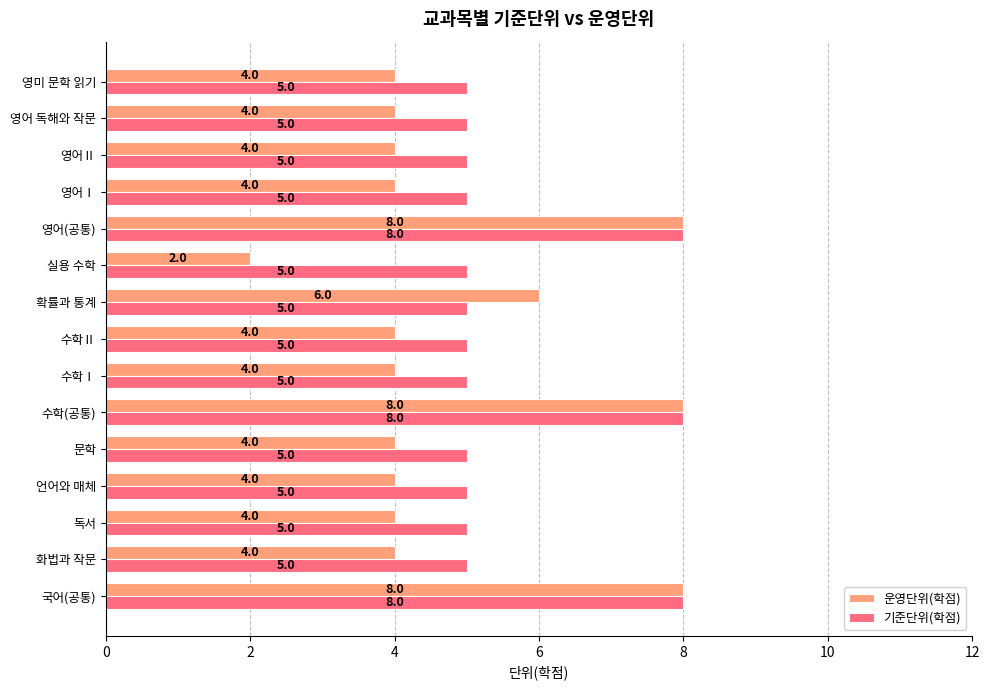

List the series in order of their overall mean, lowest first.

운영단위(학점), 기준단위(학점)